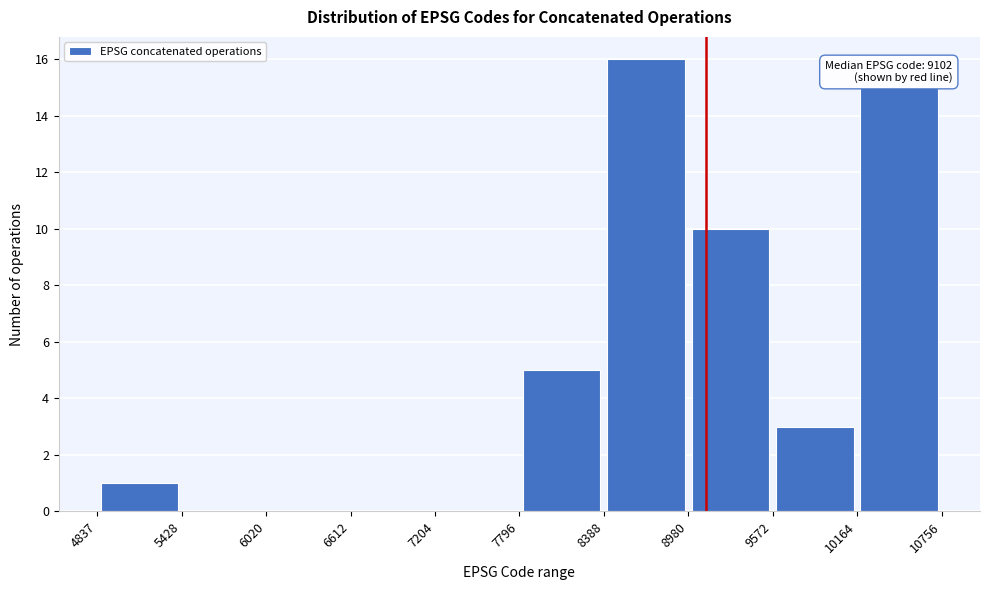

Over which range of the x-axis is the bar tallest?

8388 to 8980